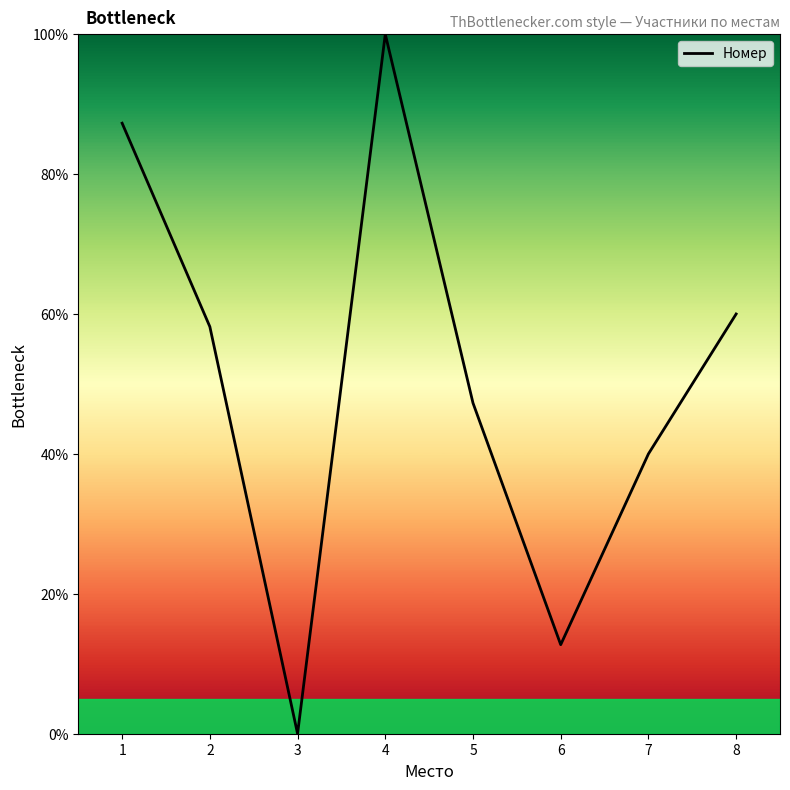

The value at 8 is 95.4. True or false?

False